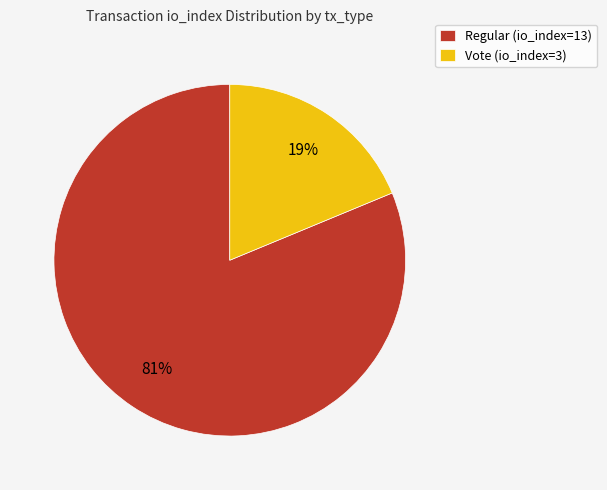

True or false: Vote (io_index=3) accounts for 12% of the total.

False